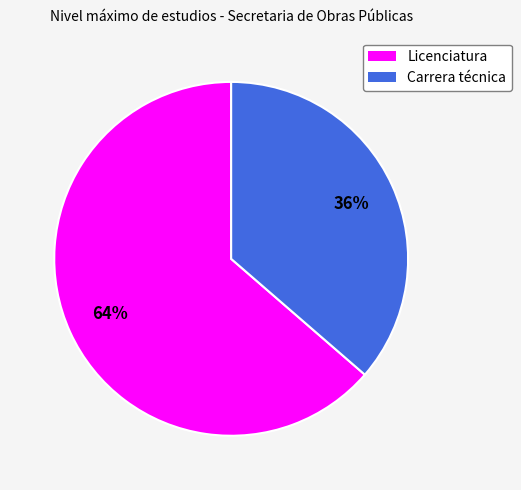

Which slice represents more than half of the pie?

Licenciatura